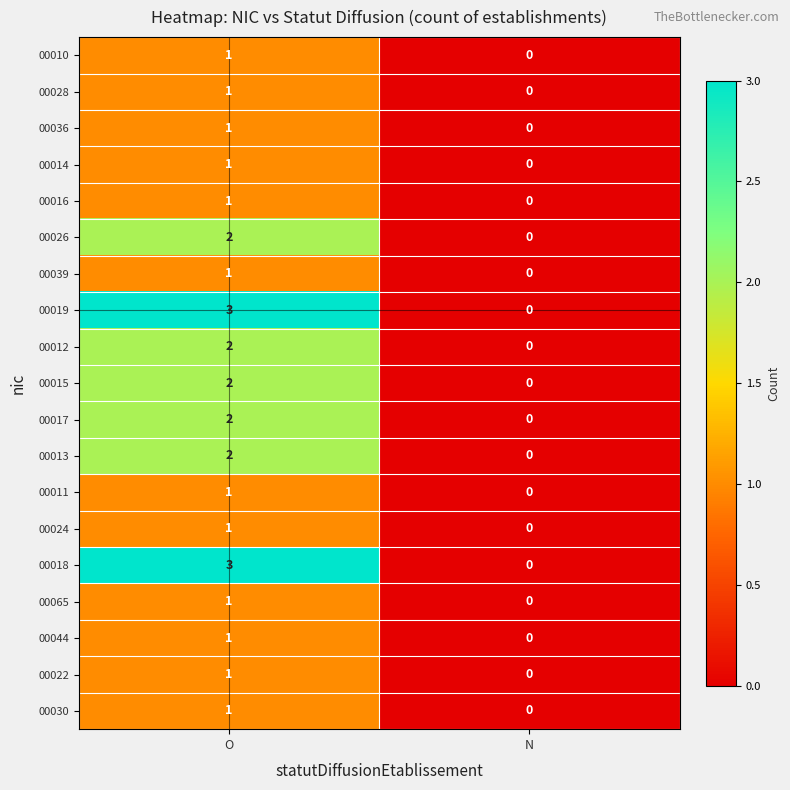

Rank the categories by 00030 value from lowest to highest.

N, O